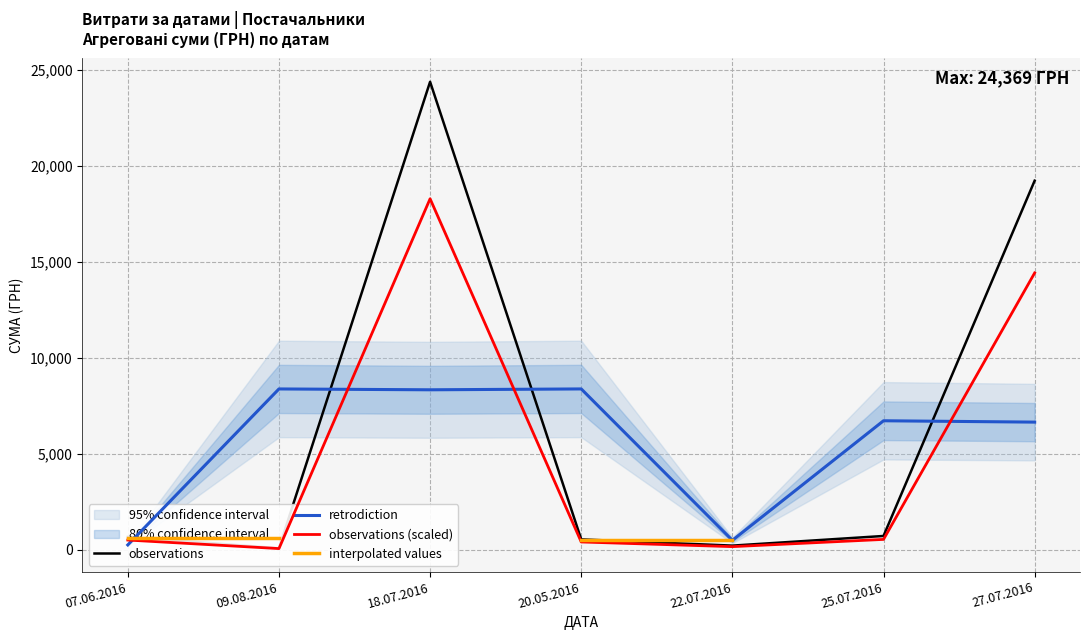

Count the number of categories in the chart.

7